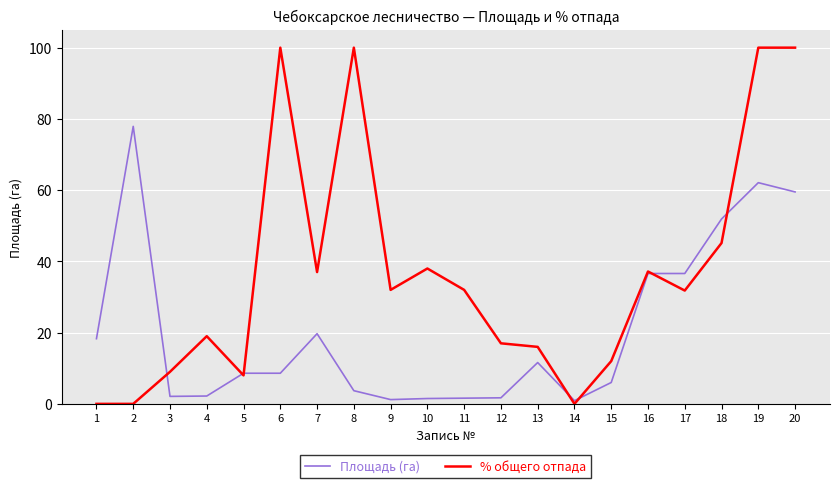

True or false: % общего отпада has a value of 42.8 at 8.

False